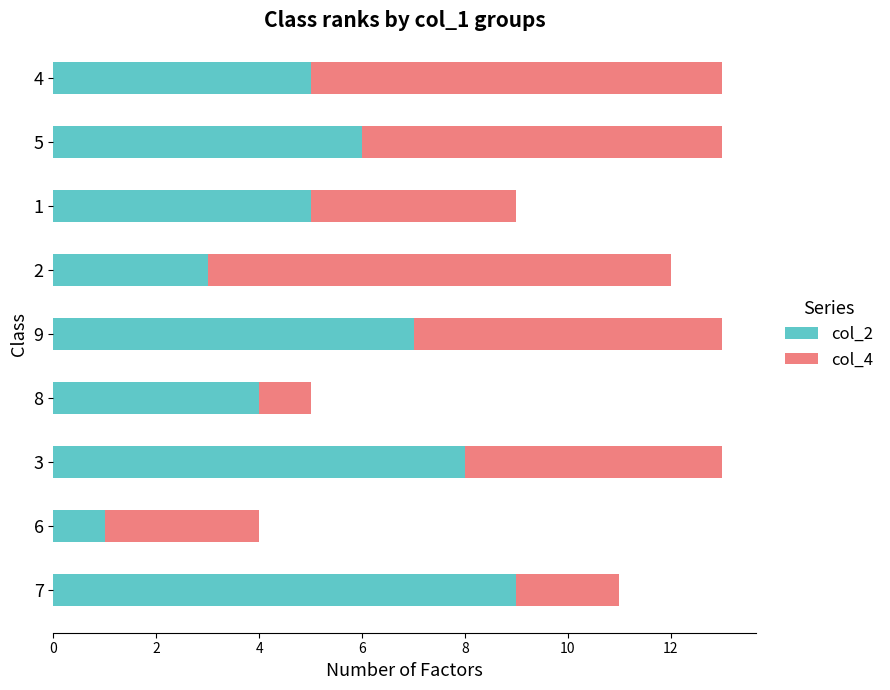

Is it true that col_2 equals 5 at 4?

True